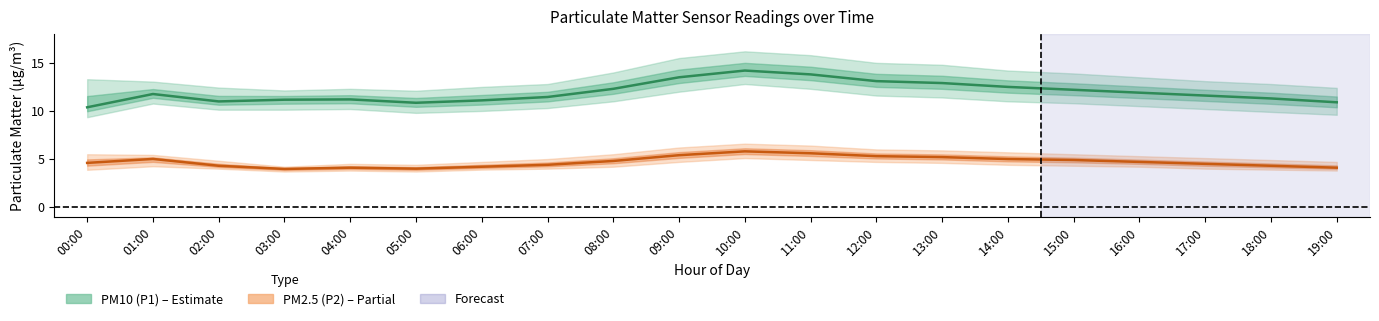

What position from the right is 03:00?

17